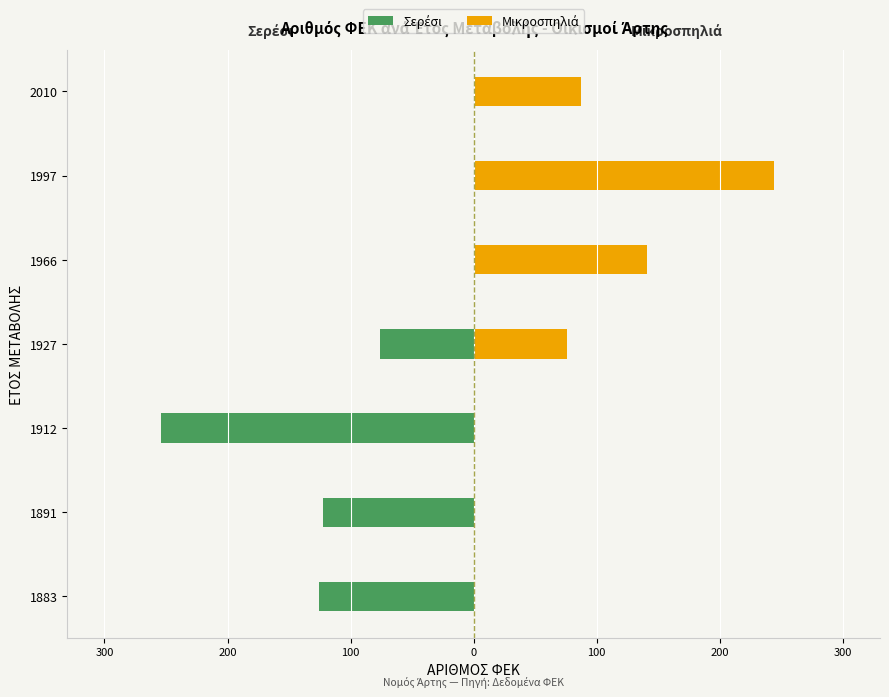

What is the approximate value of Μικροσπηλιά at 1997, to the nearest 10?

240